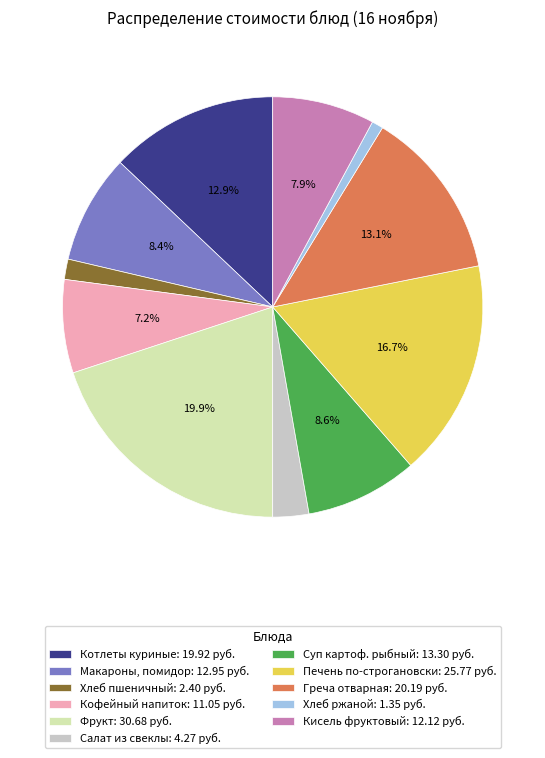

Which category has the smallest portion of the pie?

Хлеб ржаной